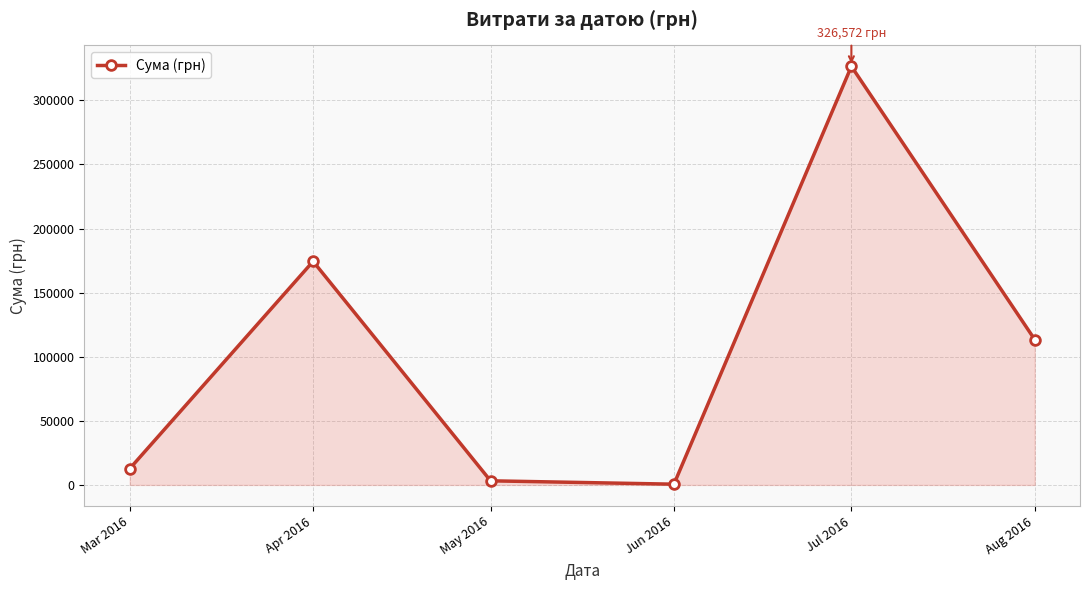

Where is the first local maximum?

Apr 2016